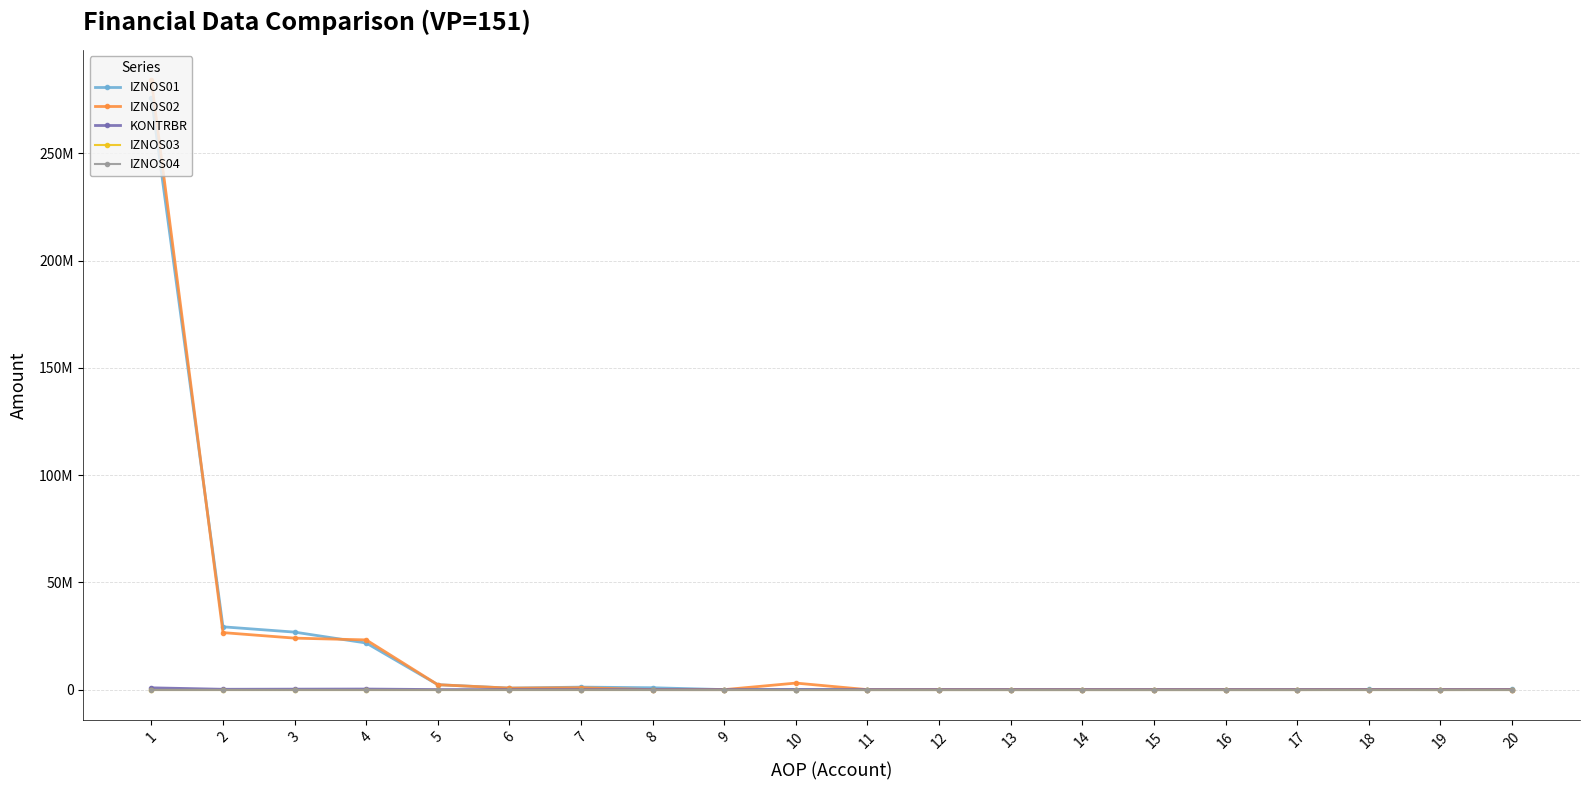

Where does the IZNOS01 series first go above 68284?

1